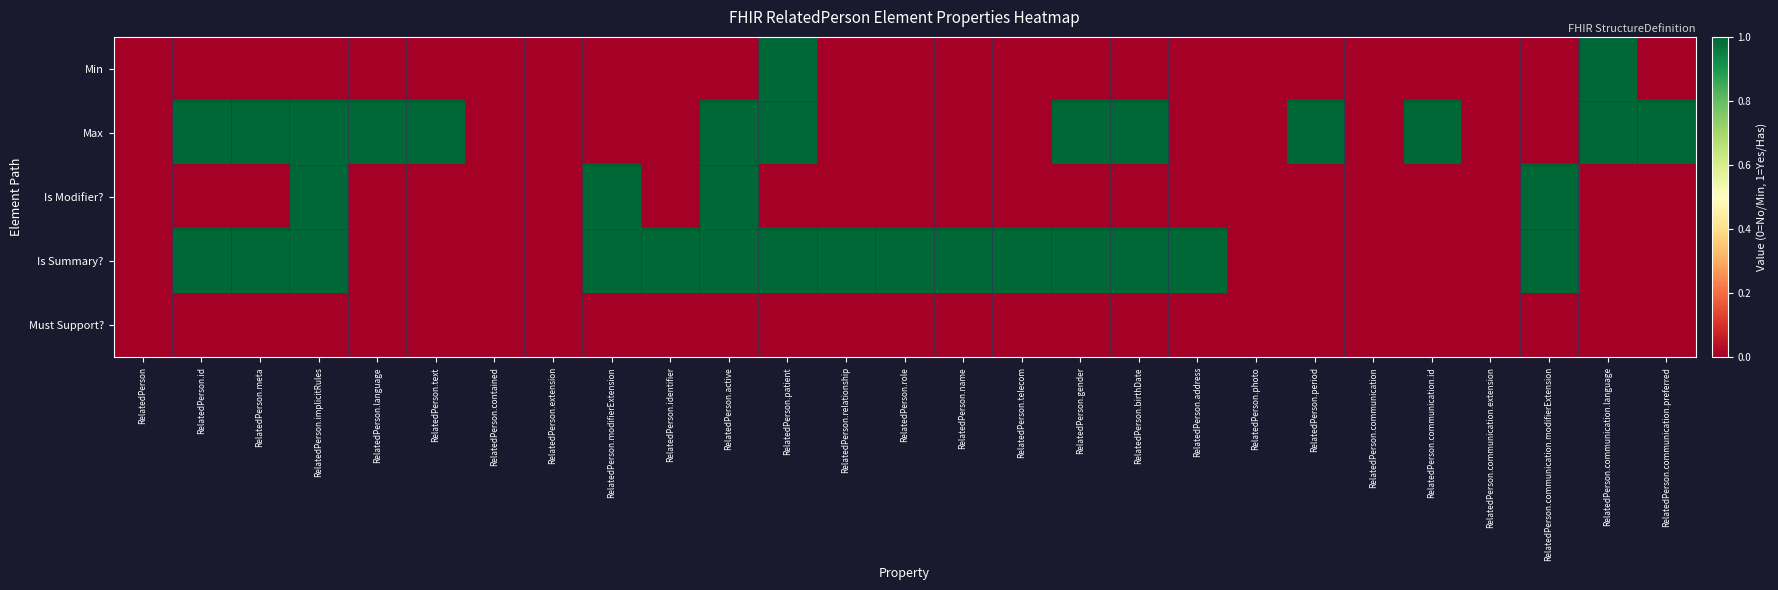

At which category is the sum across all series the highest?

RelatedPerson.implicitRules